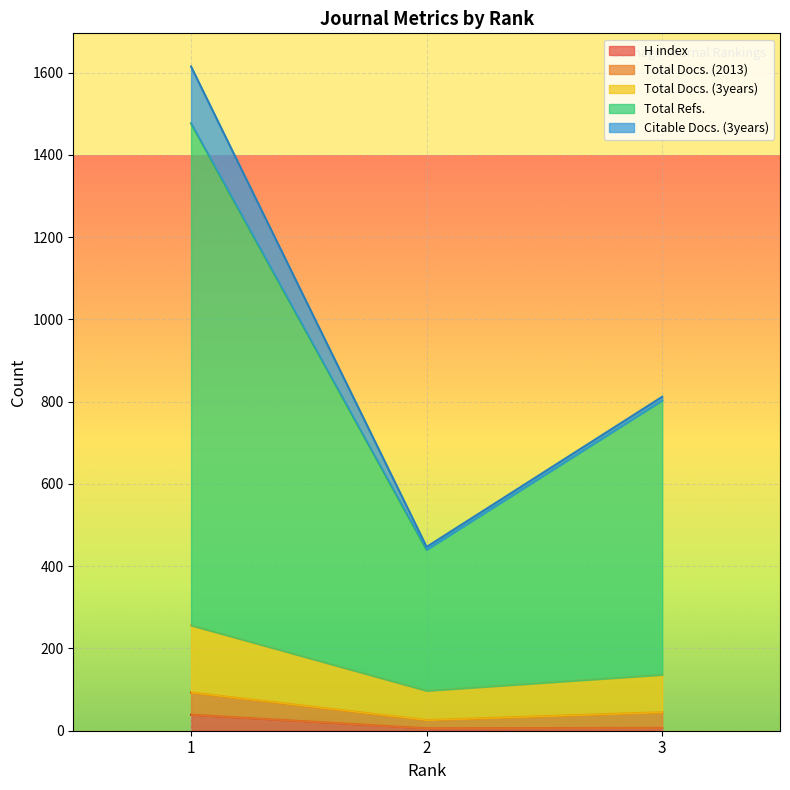

Which category has the highest value in the H index series?

1